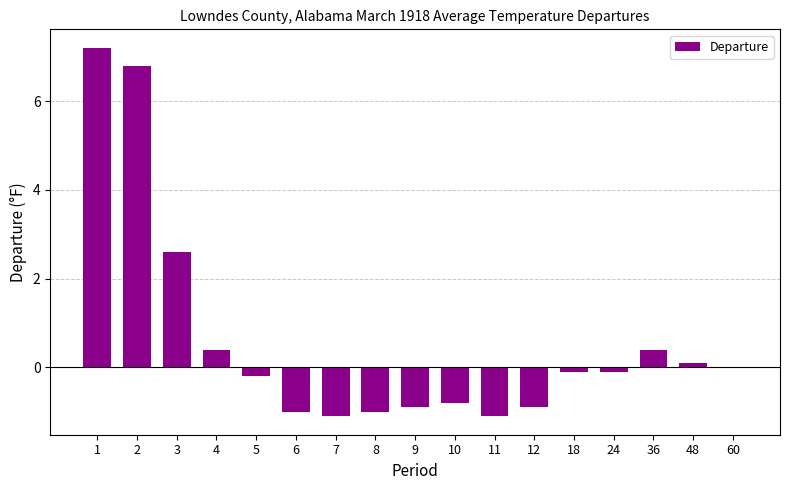

At which label is the value closest to 3?

3